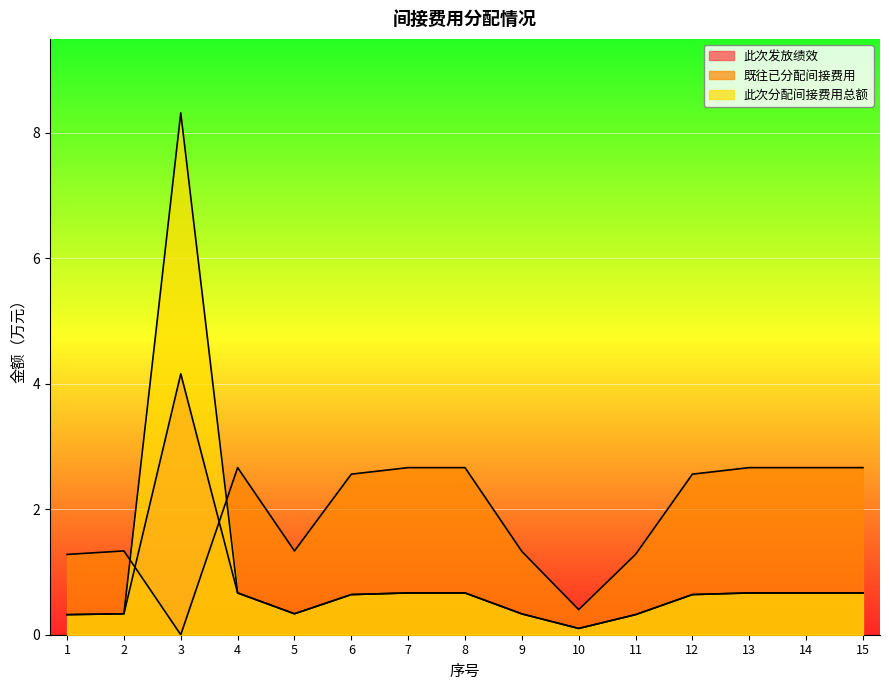

How many lines are shown in the chart?

3